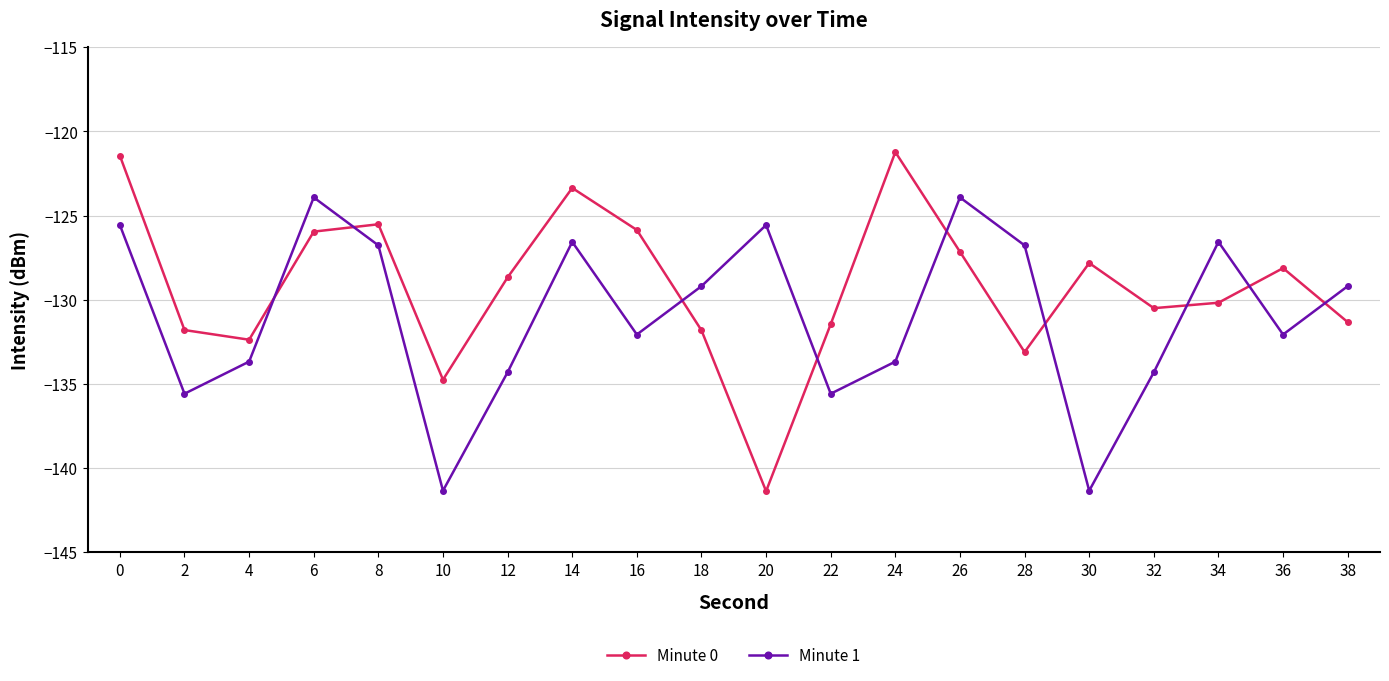

Which series has the largest total across all categories?

Minute 0